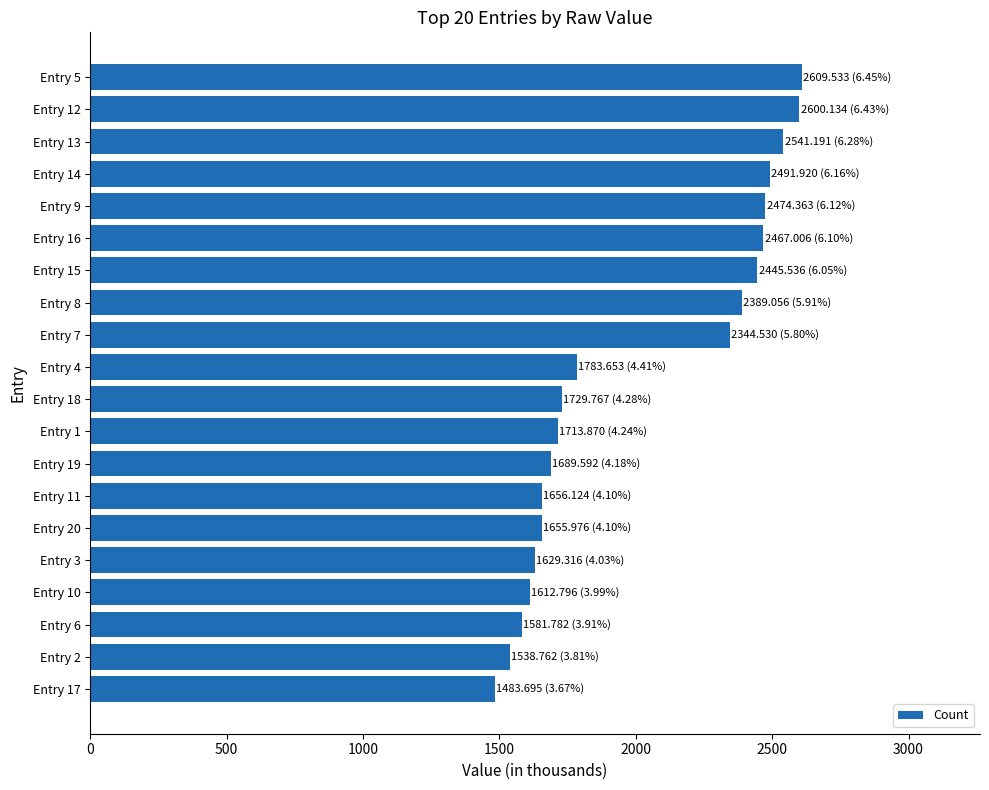

How many data points does each series have?

20